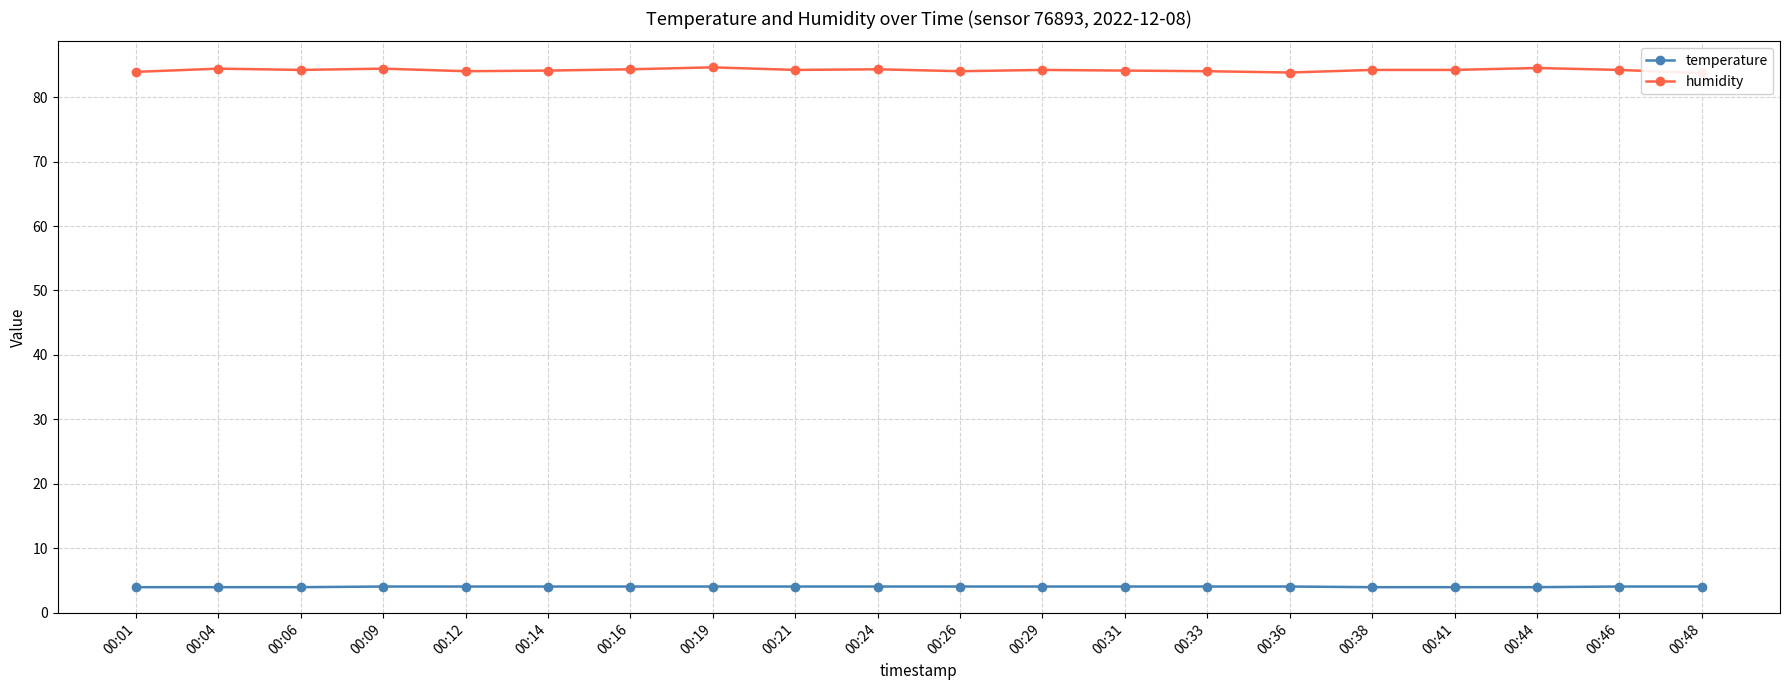

Rank the series at 00:41 from lowest to highest value.

temperature, humidity